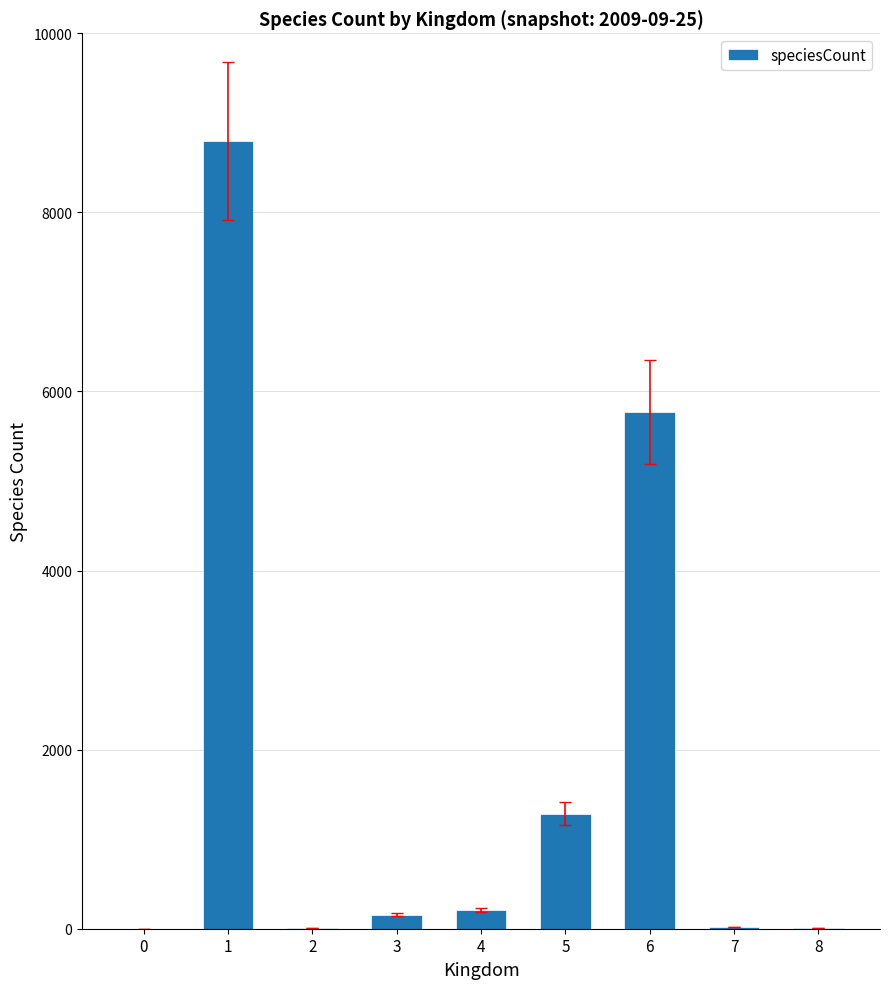

The value at 1 is 2967. True or false?

False